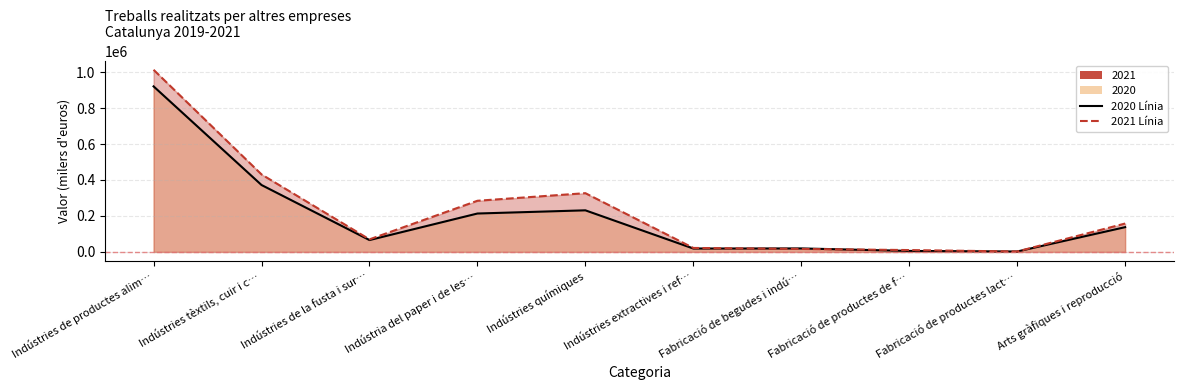

Read the 2021 line value at Fabricació de productes de f….

10373